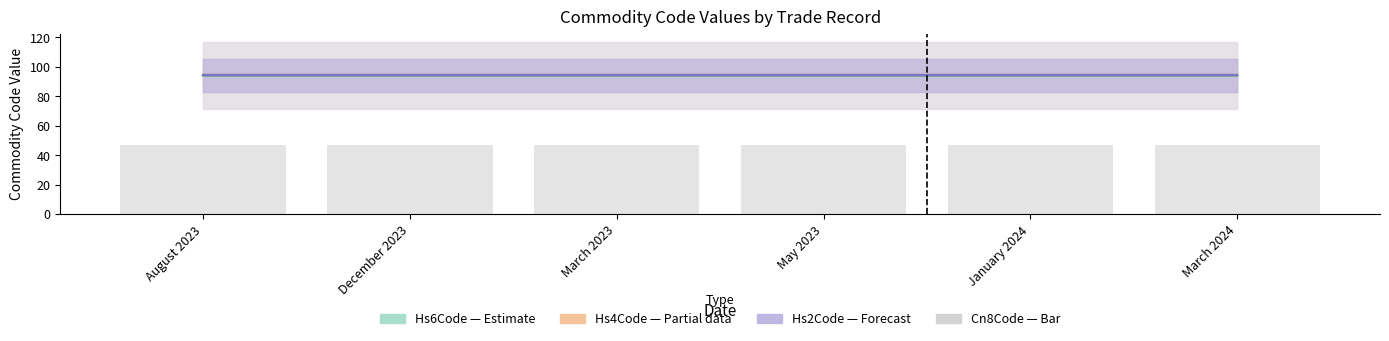

What is the average value of the Hs4Code (Partial) series?

94.0